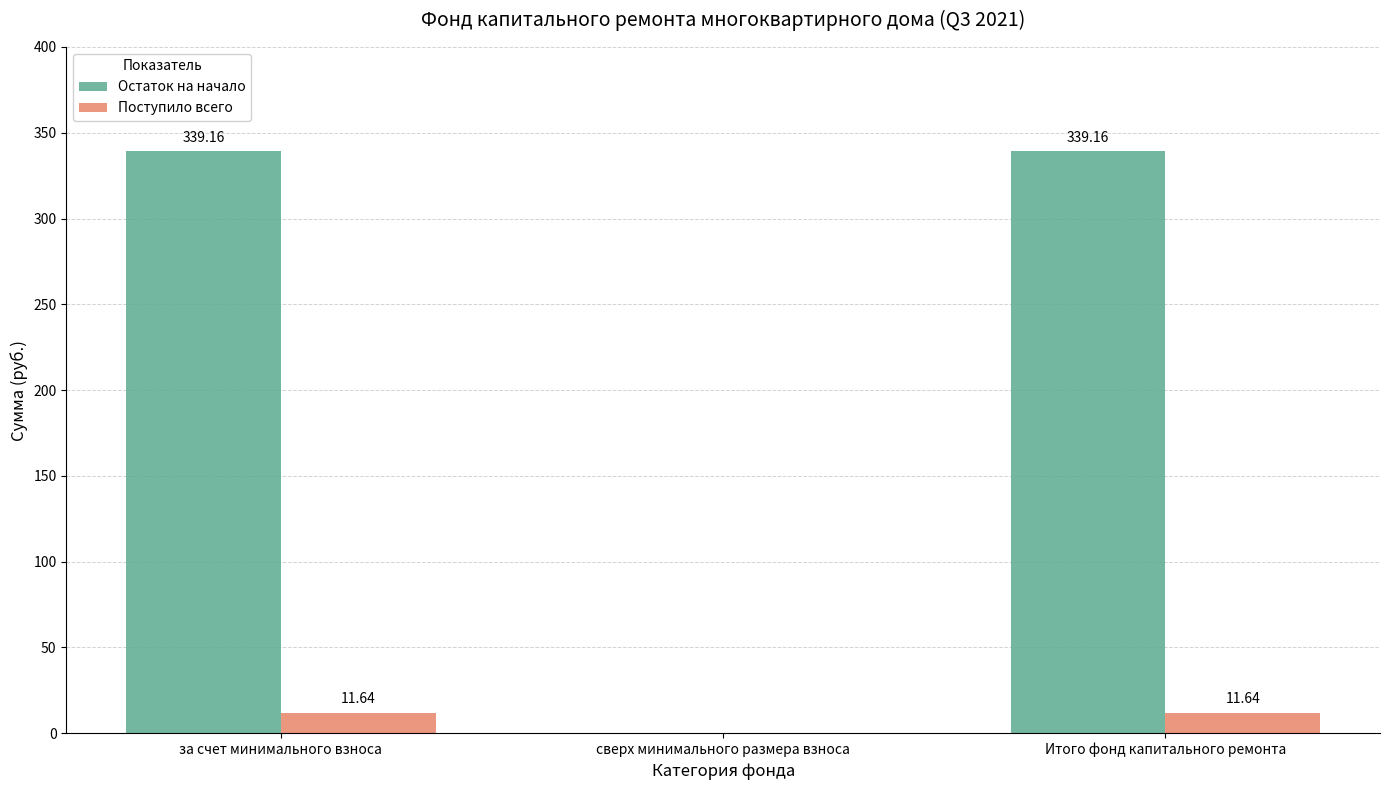

What is the total value across all series at Итого фонд капитального ремонта?

350.8